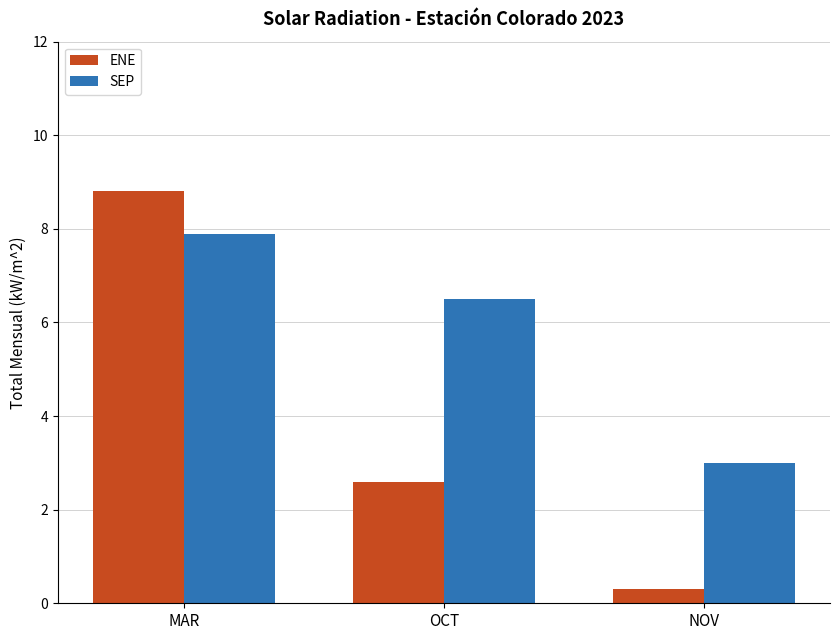

What is the difference between the highest and lowest values at MAR?

0.9